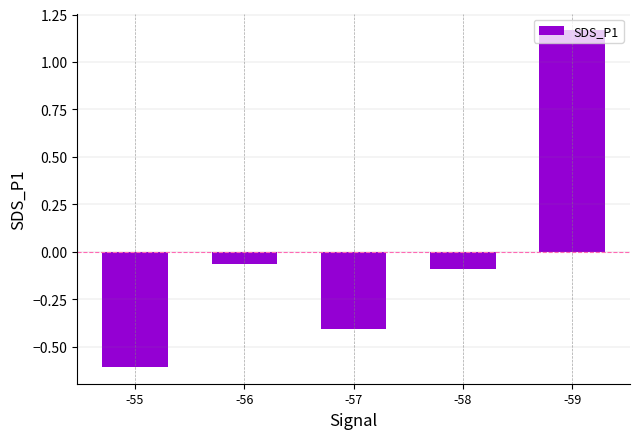

Count the number of data series in this chart.

1